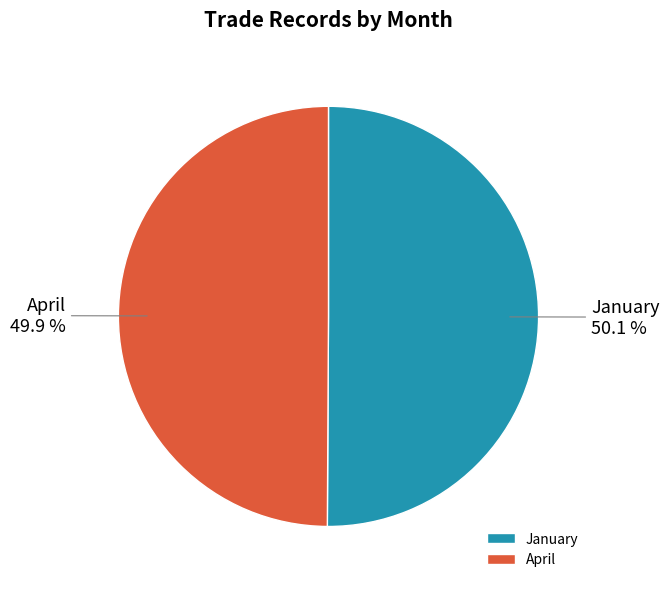

Do January and April together represent more than half of the pie?

Yes